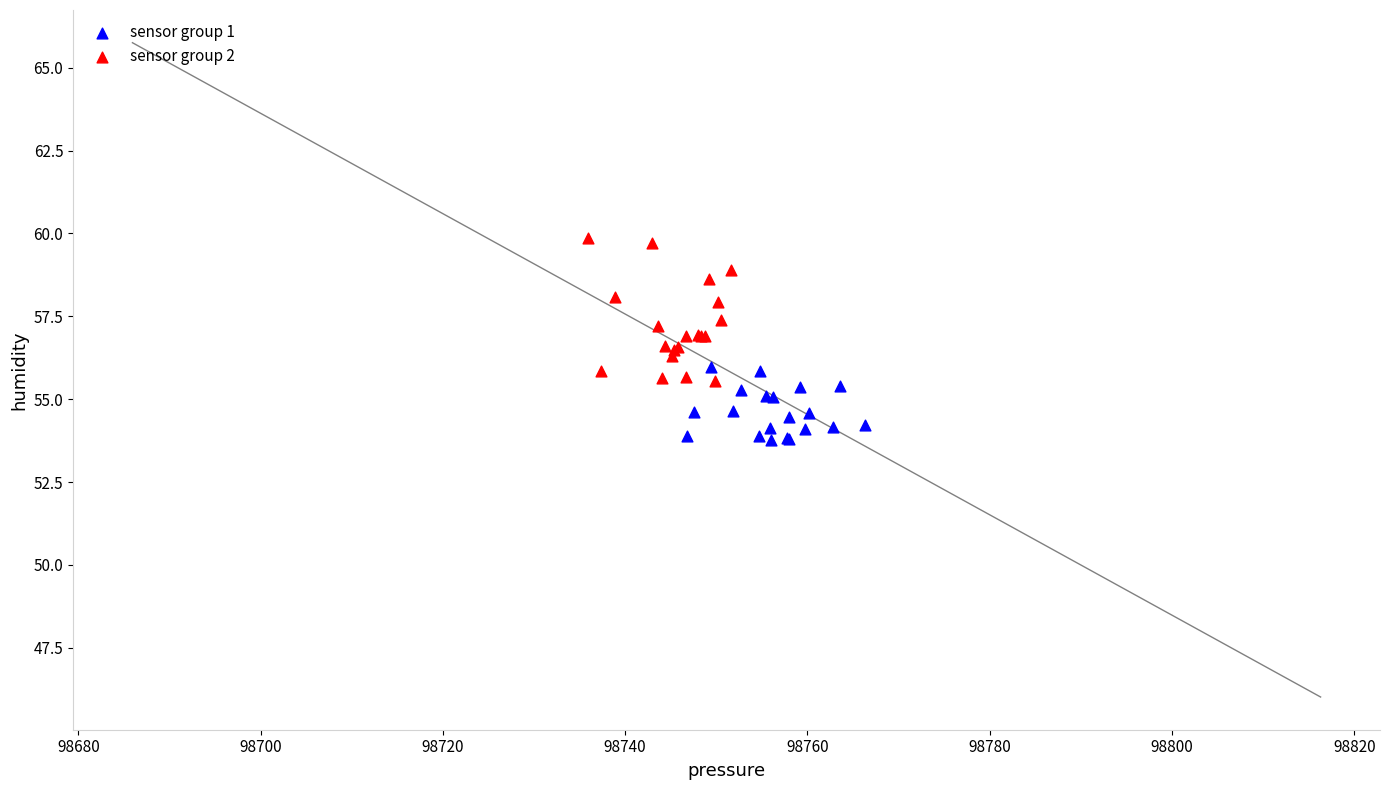

Which series contains the lowest Y value?

sensor group 1